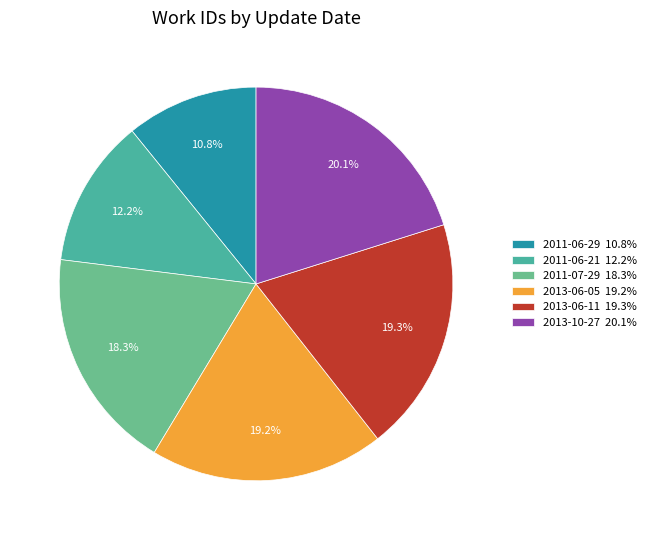

To the nearest percent, what portion does 2011-06-21 represent?

12%